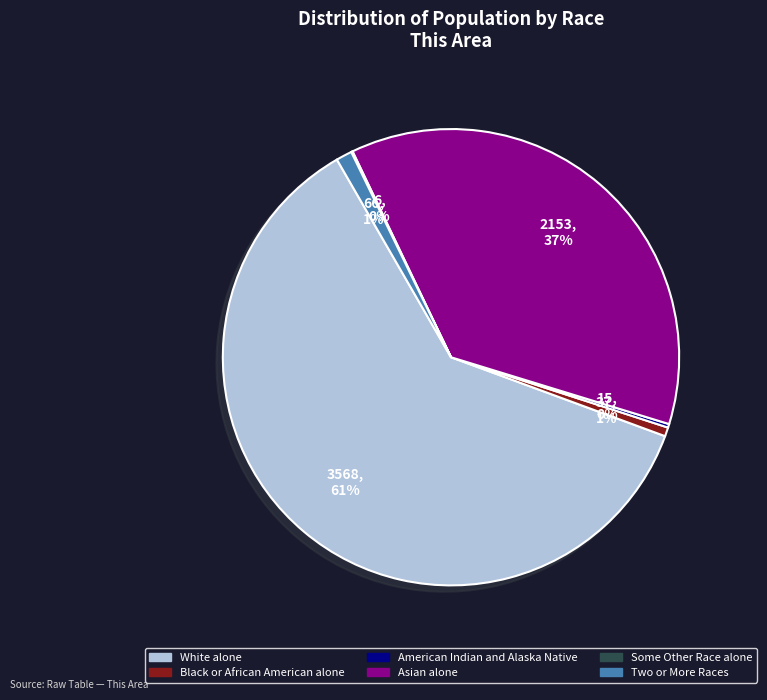

Do Asian alone and White alone together represent more than half of the pie?

Yes